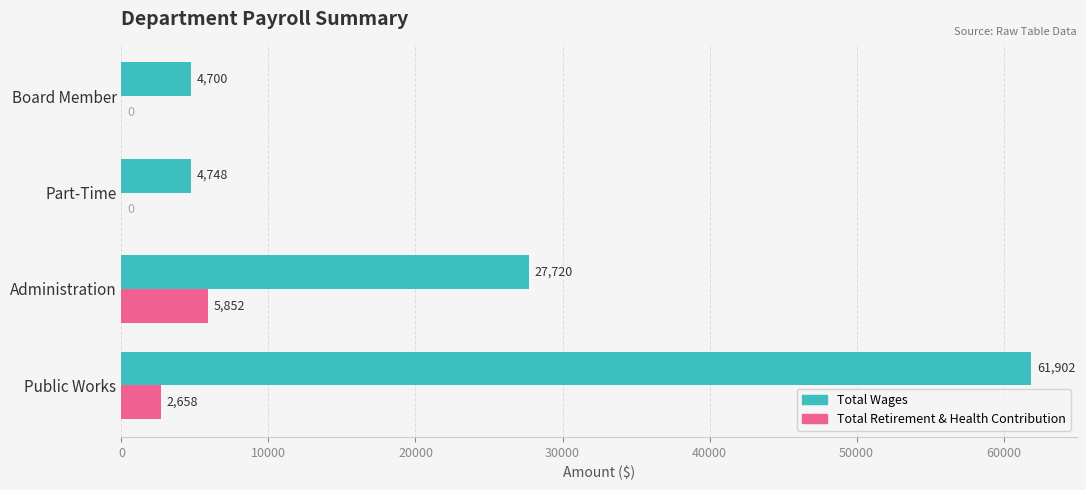

What is the average value of the Total Retirement & Health Contribution series?

2128